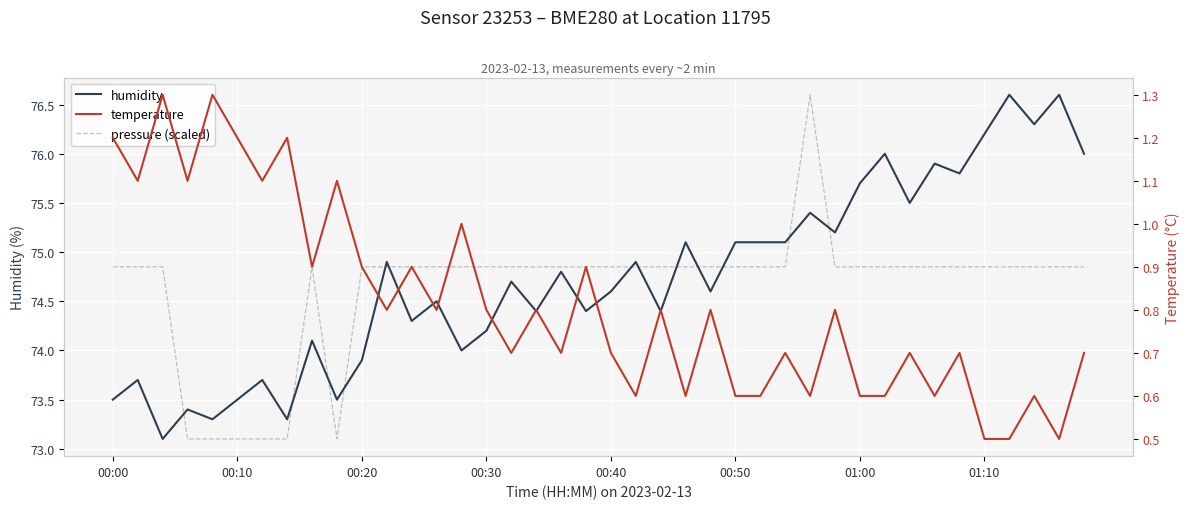

What are all the series names shown in the legend?

humidity, pressure (scaled), temperature